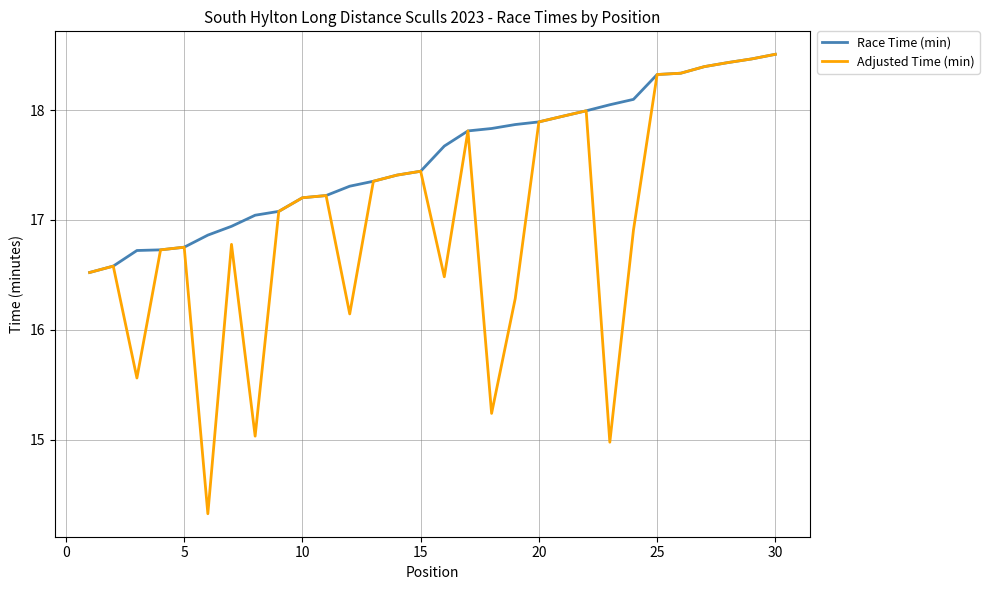

What is the minimum value shown in the chart?

14.3